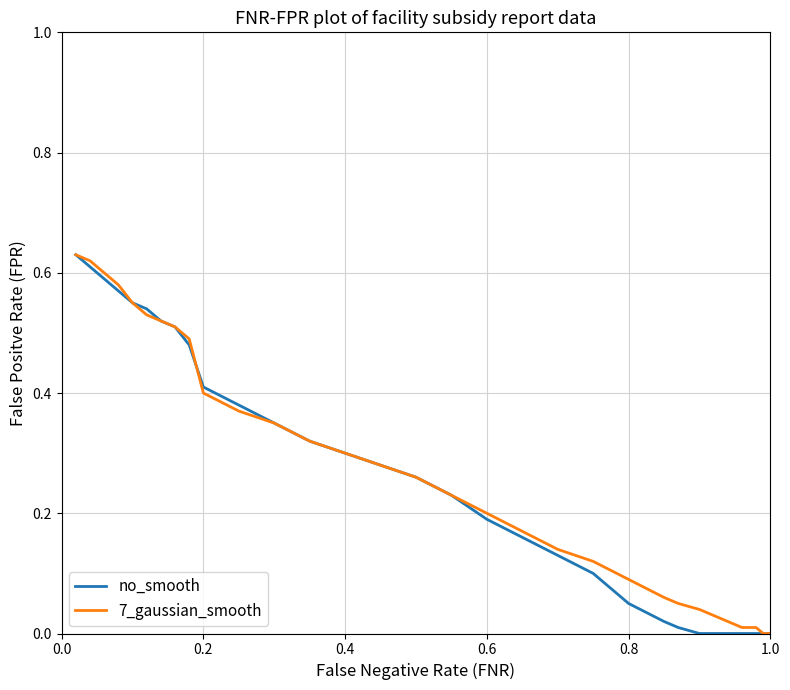

The no_smooth series shows 0.0 at 0.8. True or false?

False